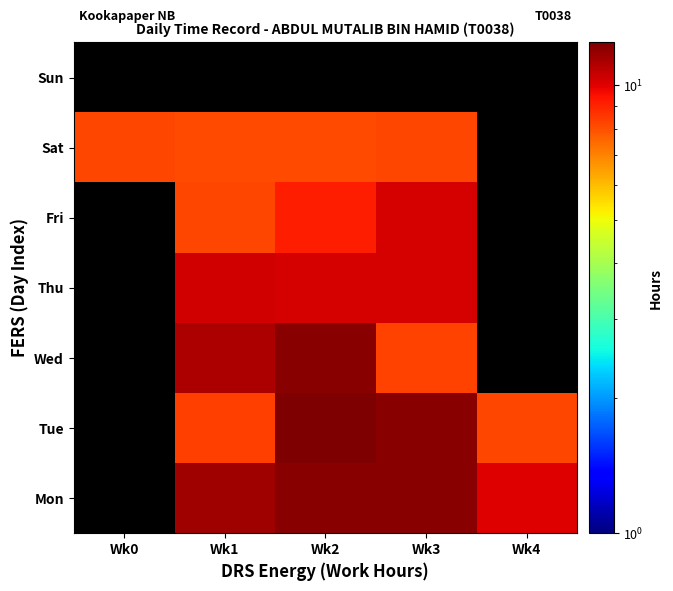

How many distinct data groups are displayed?

7